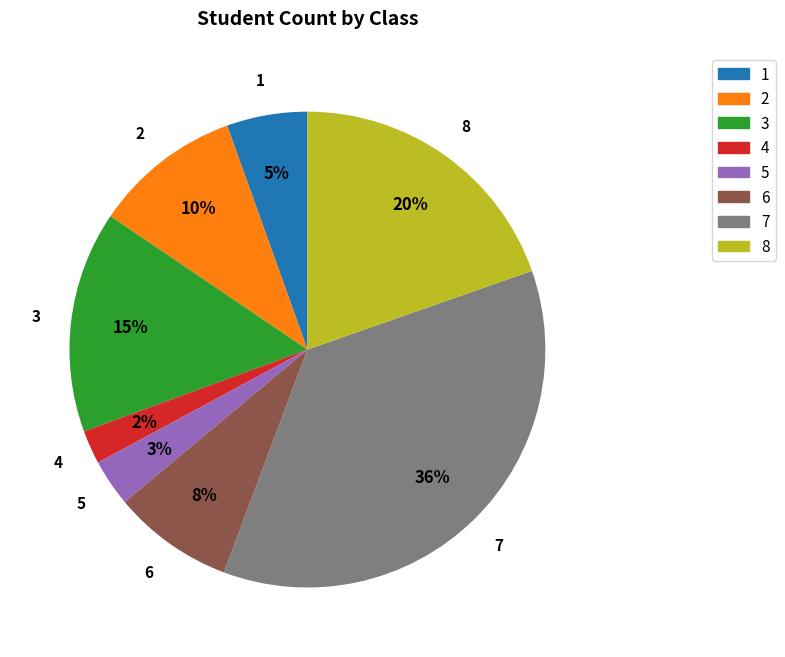

Is 2 the majority of the pie?

No